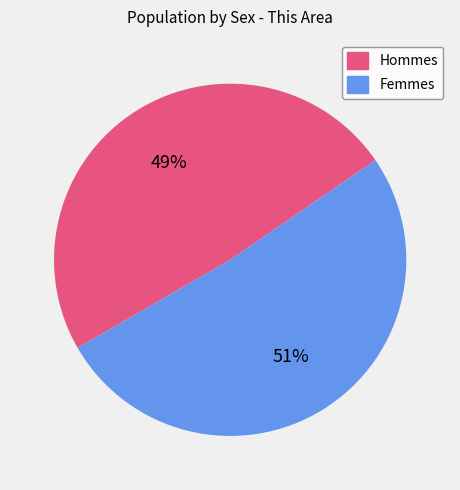

Does any single category account for the majority?

Yes